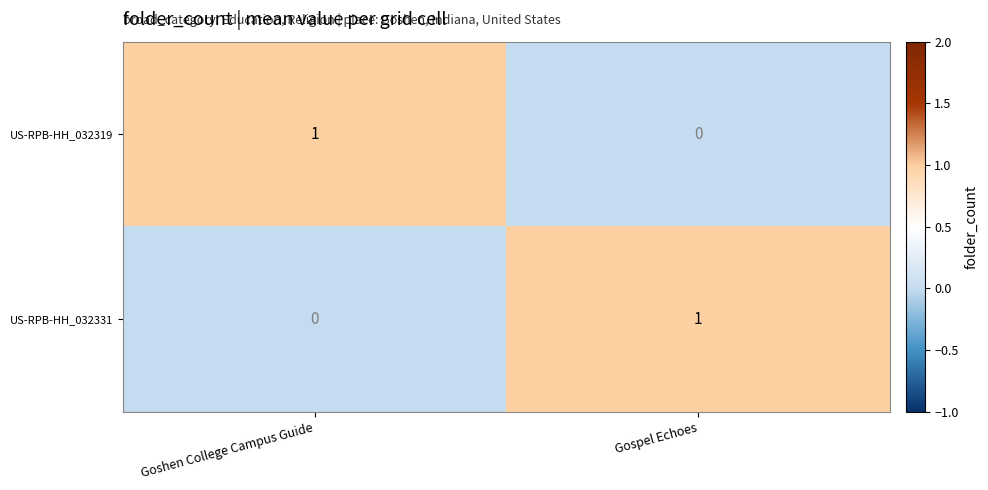

Which category has the lowest value in the US-RPB-HH_032331 series?

Goshen College Campus Guide